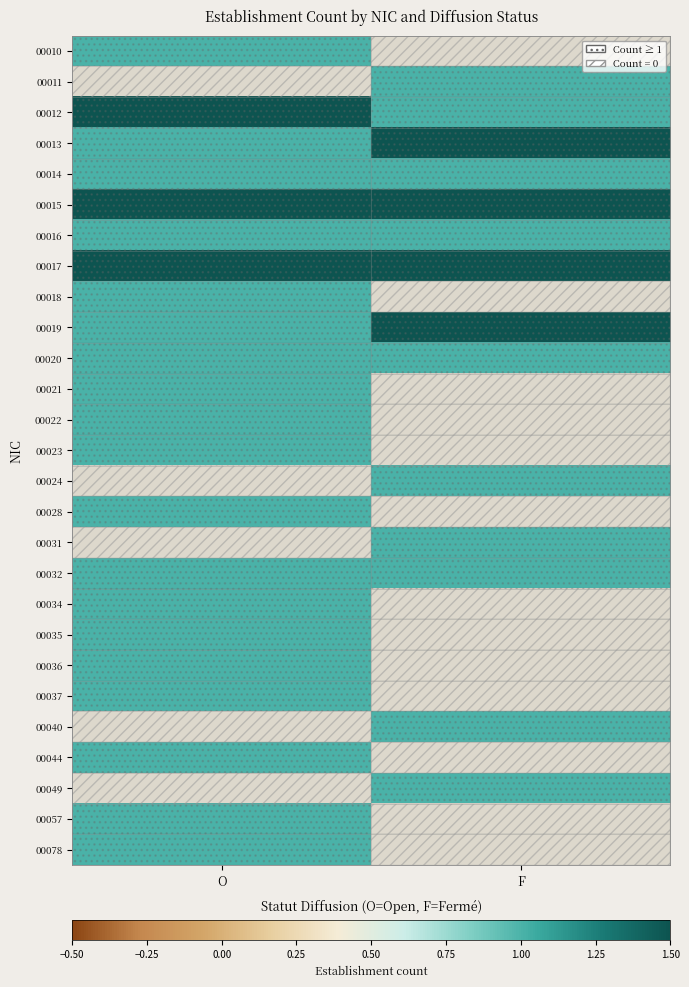

How many positive values does the 00034 series have?

1